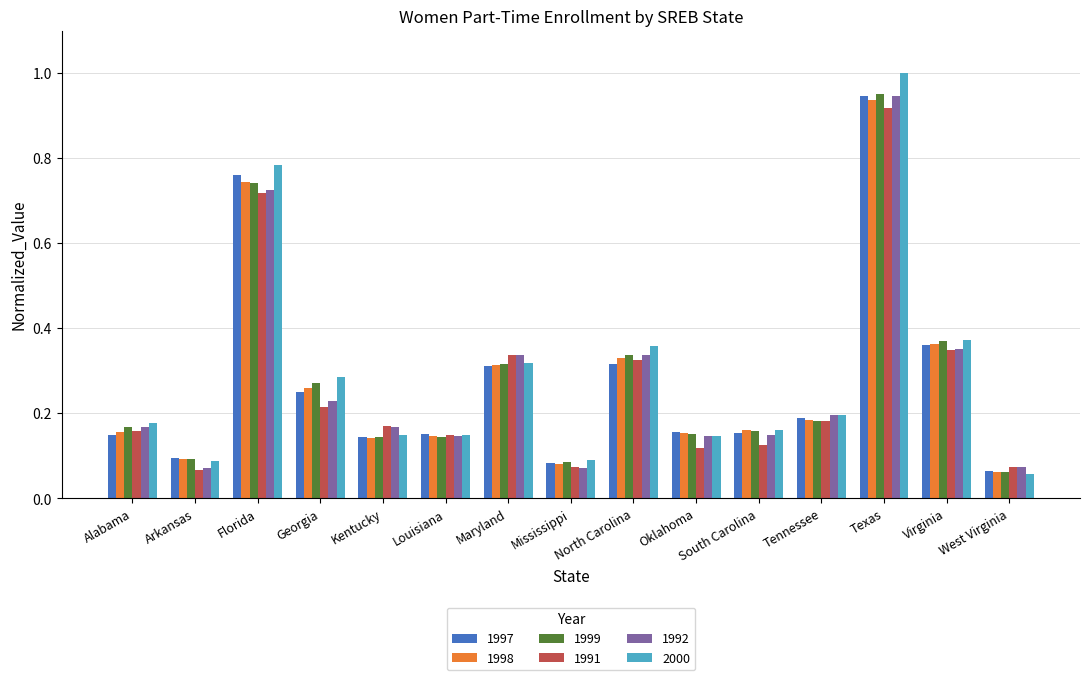

How many distinct data groups are displayed?

6